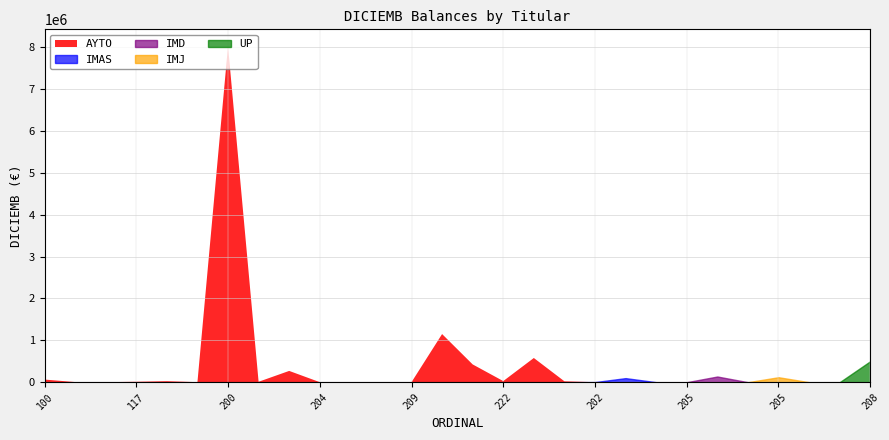

What is the difference between the highest and lowest values at 1?

3195.2